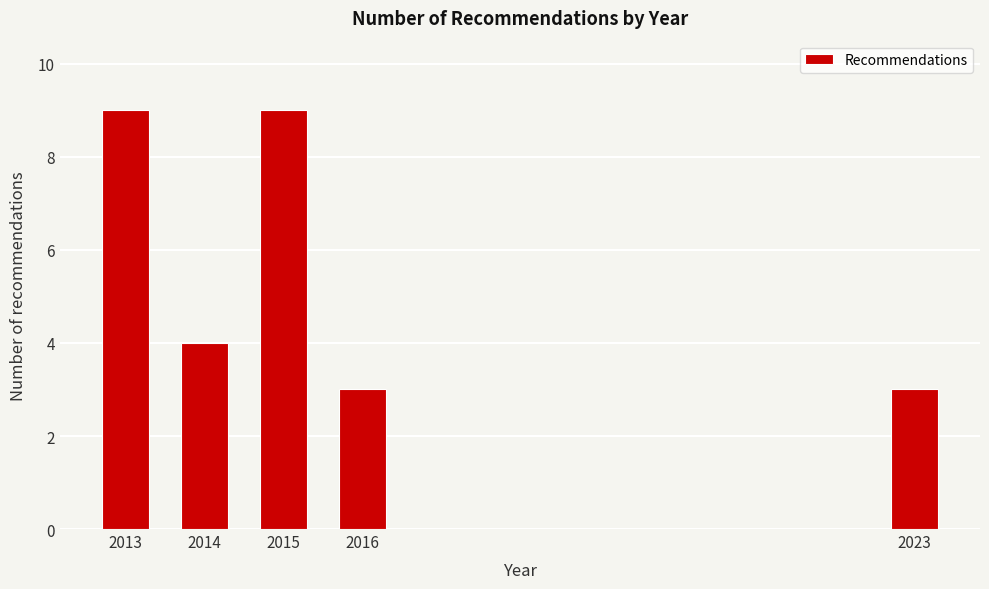

Reading left to right, extract all data points from this chart.

2013=9	2014=4	2015=9	2016=3	2023=3